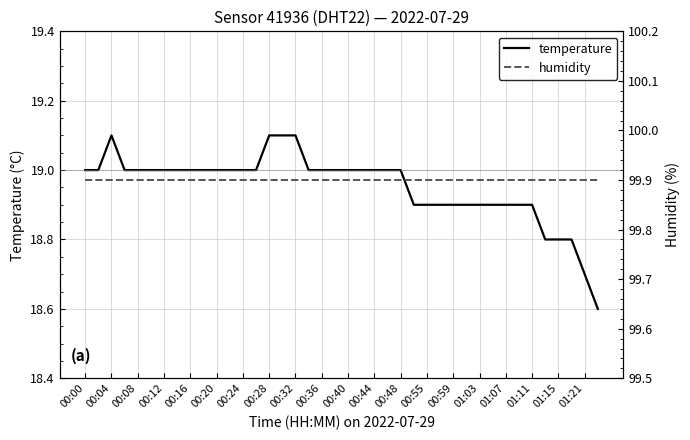

True or false: humidity and temperature cross at least once.

False